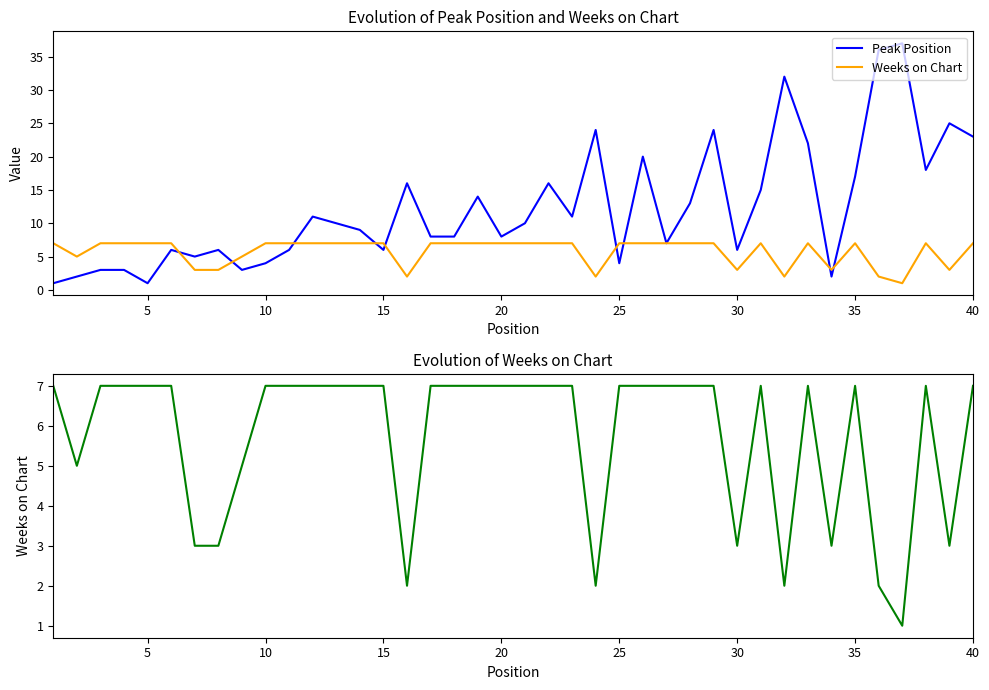

What is the difference between the maximum and minimum values in the Weeks on Chart series?

6